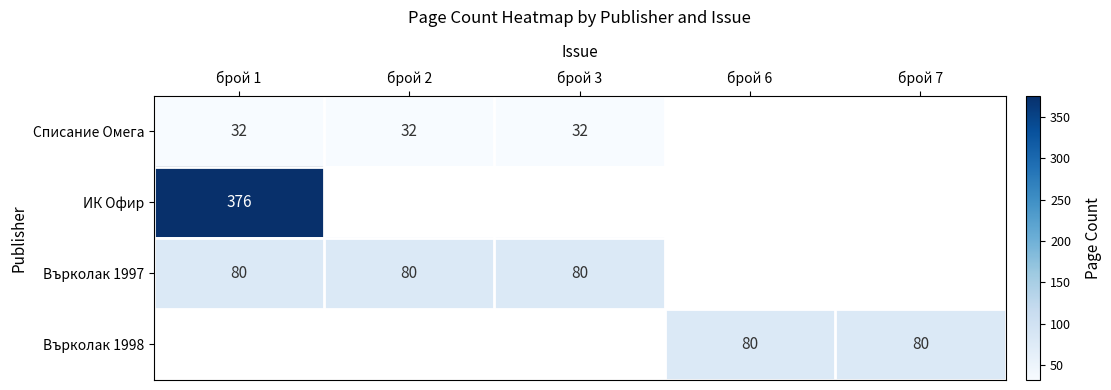

Between брой 6 and брой 1, which is larger?

брой 1